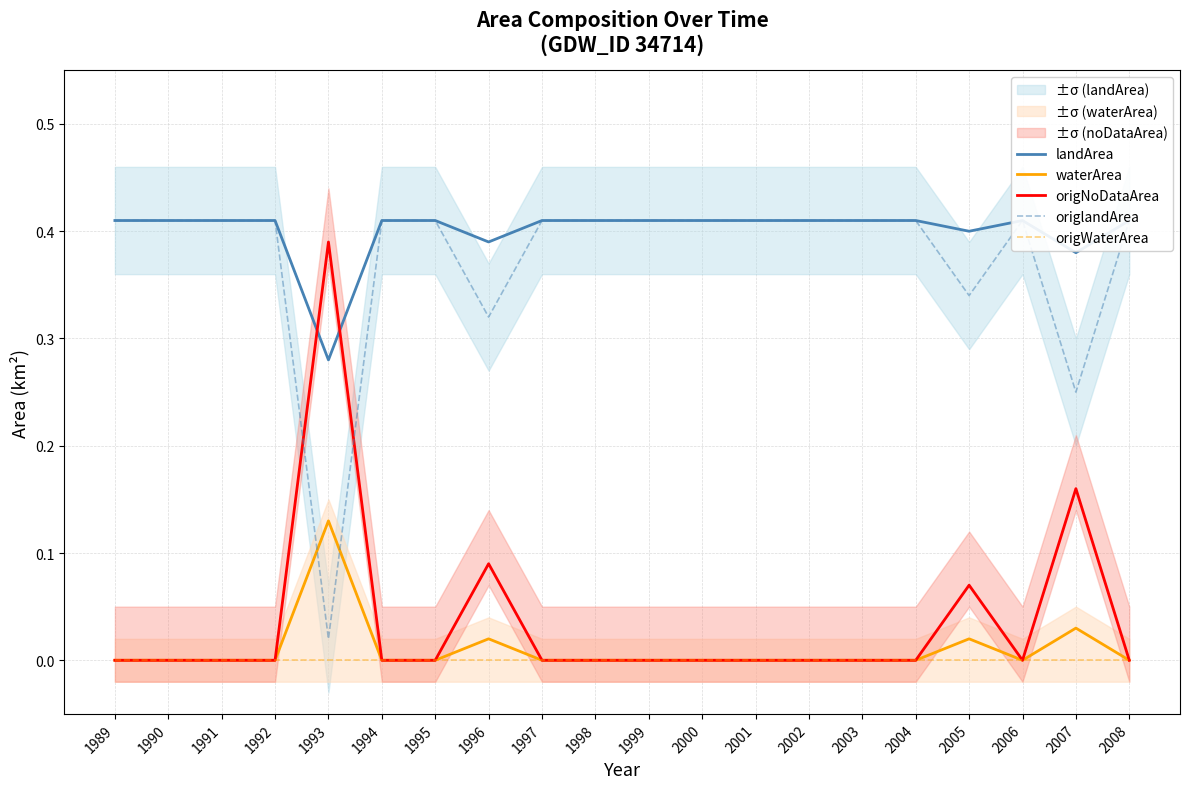

Which category has the lowest value in the landArea series?

1993